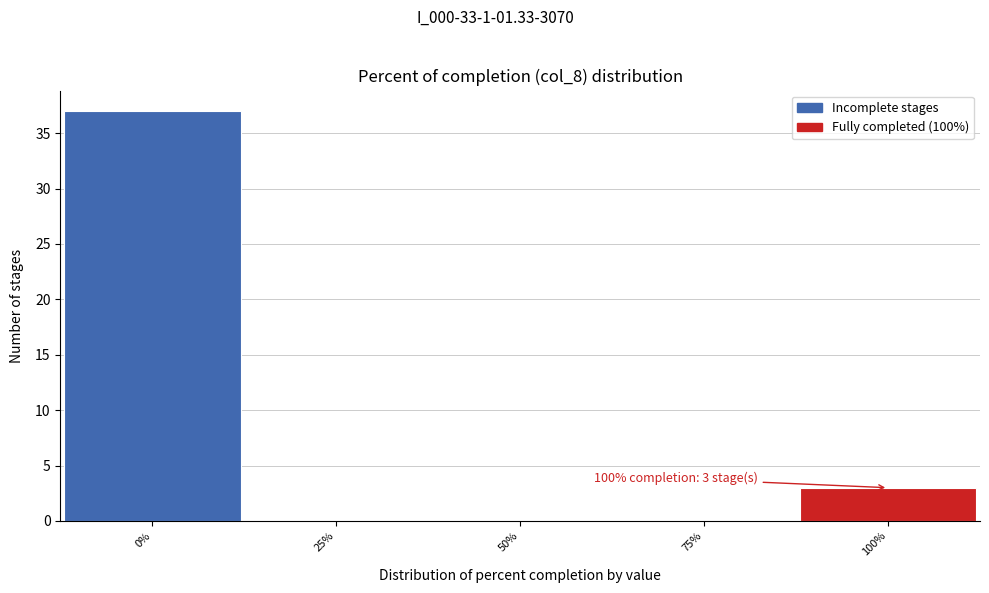

Over which range of the x-axis is the bar tallest?

-12.5 to 12.5